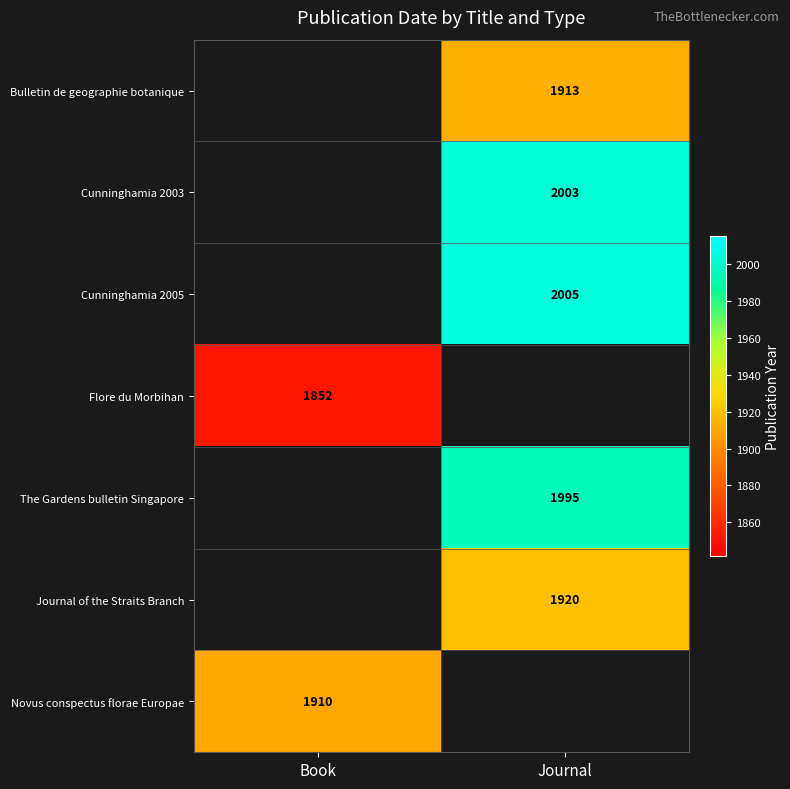

Is the value of The Gardens bulletin Singapore at Journal greater than the value of Novus conspectus florae Europae at Book?

Yes